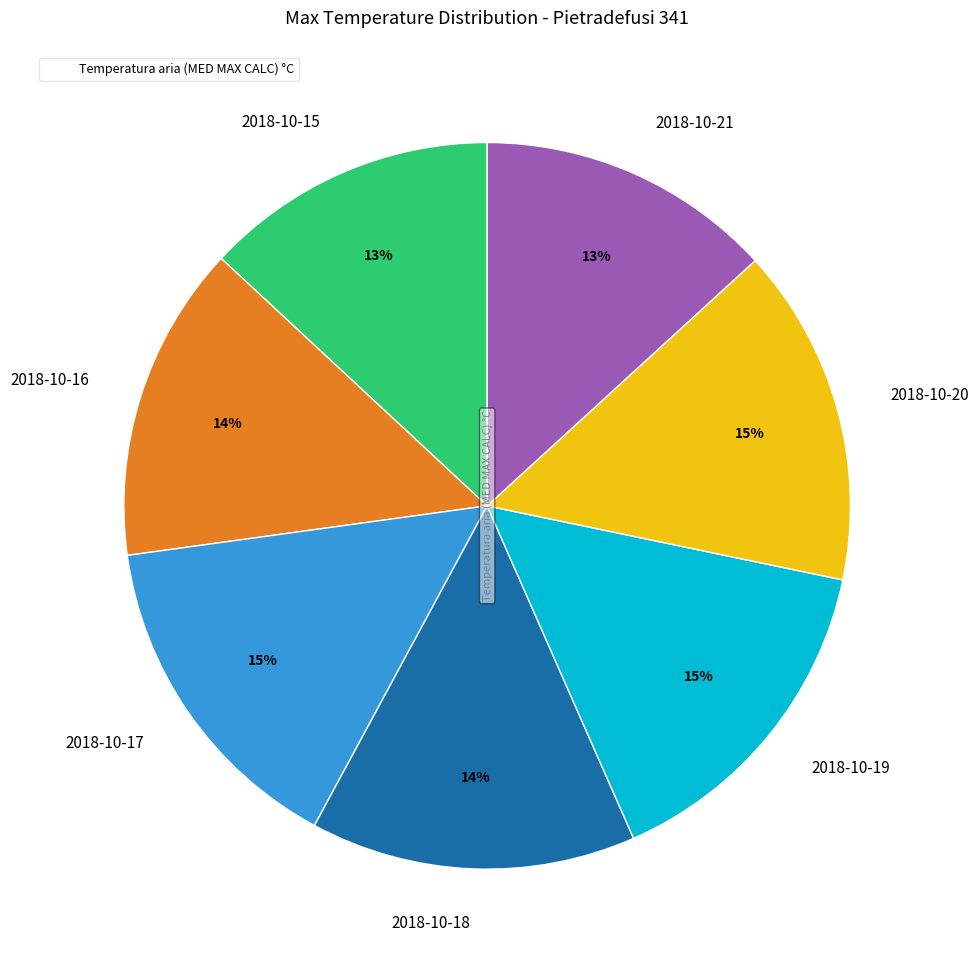

Is the sum of 2018-10-17 and 2018-10-19 greater than half?

No